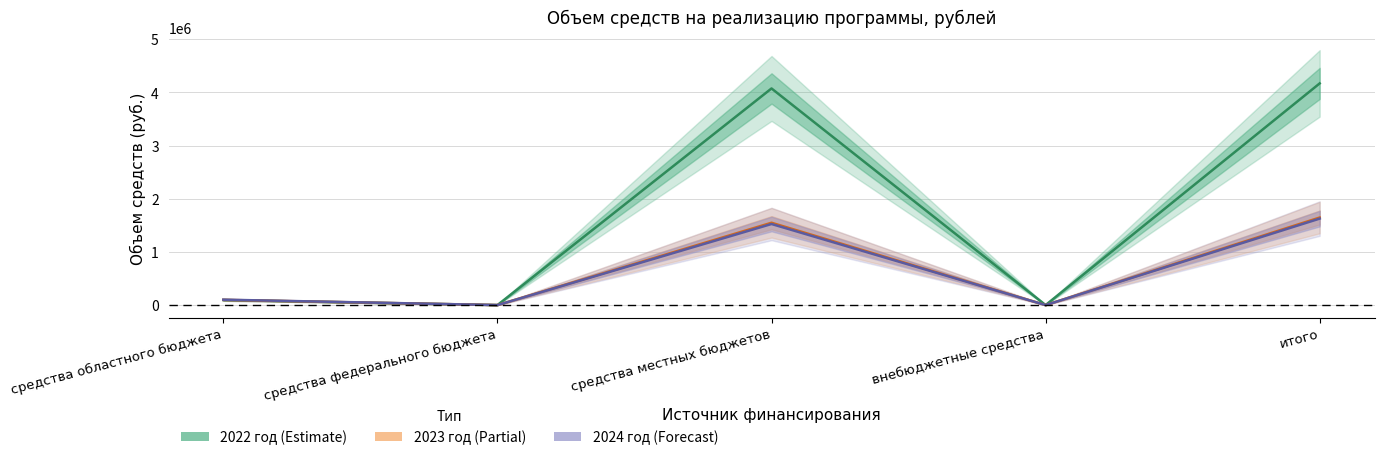

True or false: 2022 год has more than 2 points higher than both neighbors.

False